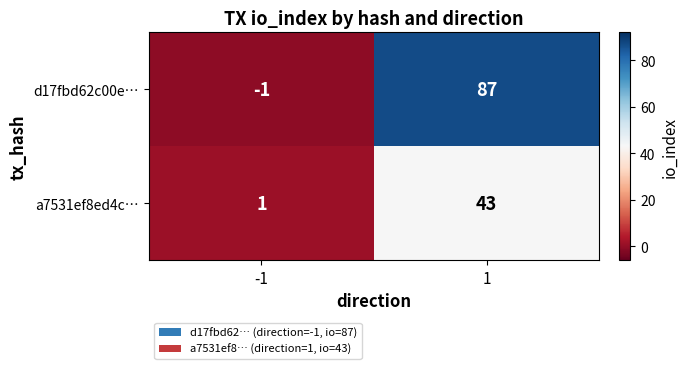

What is the total value across all series at 1?

130